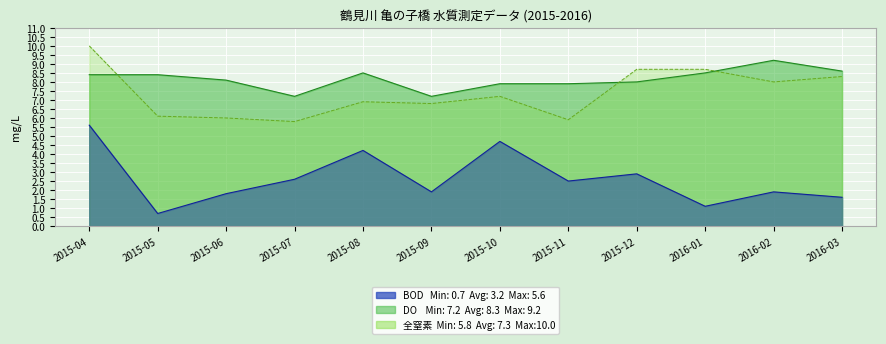

True or false: BOD and DO intersect in this chart.

False